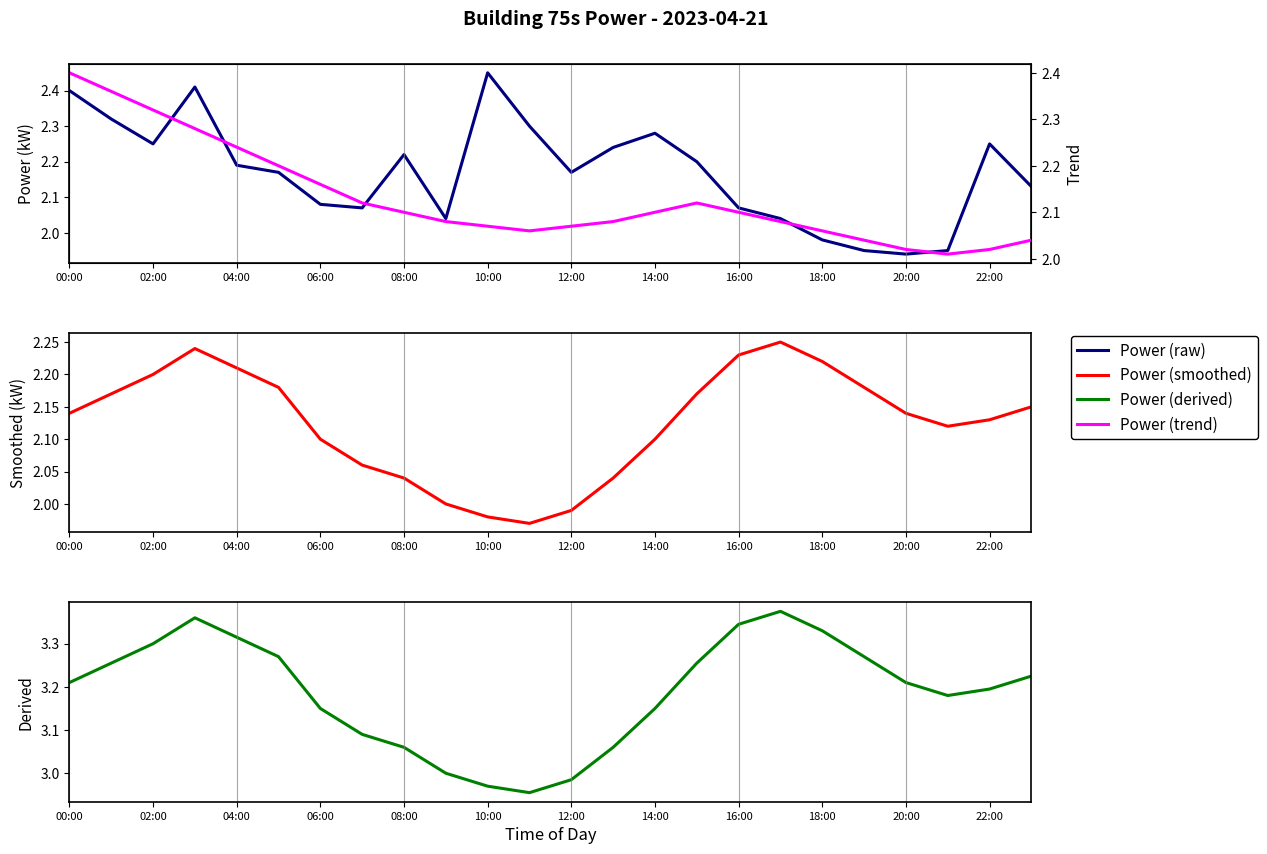

What is the label of the 24th point from the right?

00:00